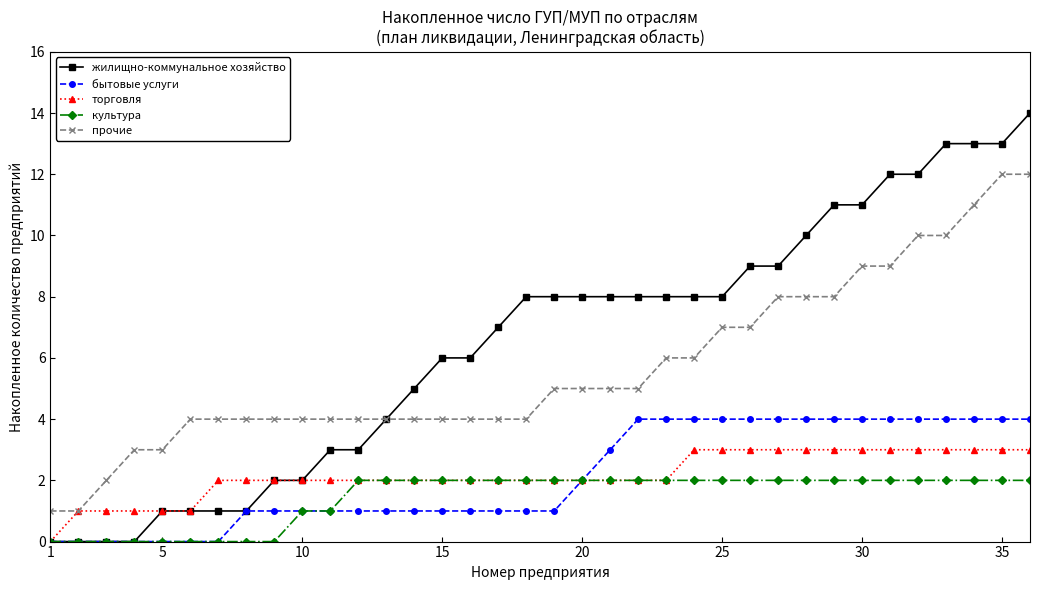

Is this an area chart (filled region under the line)?

No